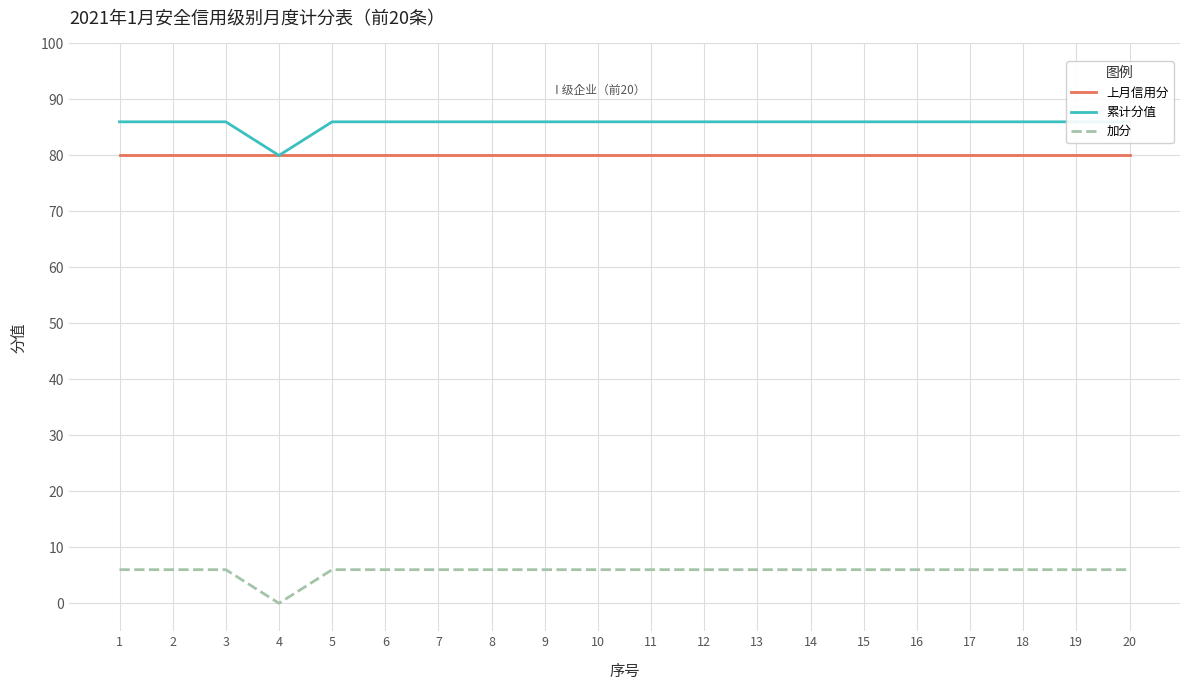

Rank the categories by 上月信用分 value from lowest to highest.

1, 2, 3, 4, 5, 6, 7, 8, 9, 10, 11, 12, 13, 14, 15, 16, 17, 18, 19, 20